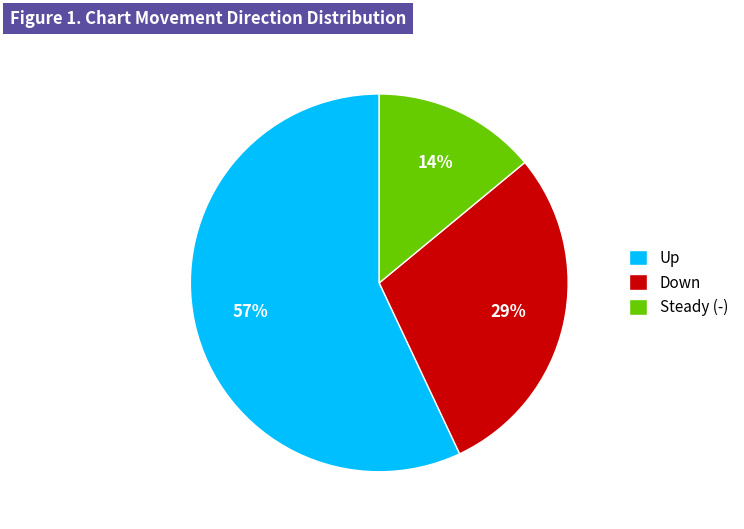

What is the largest slice in the pie chart?

Up